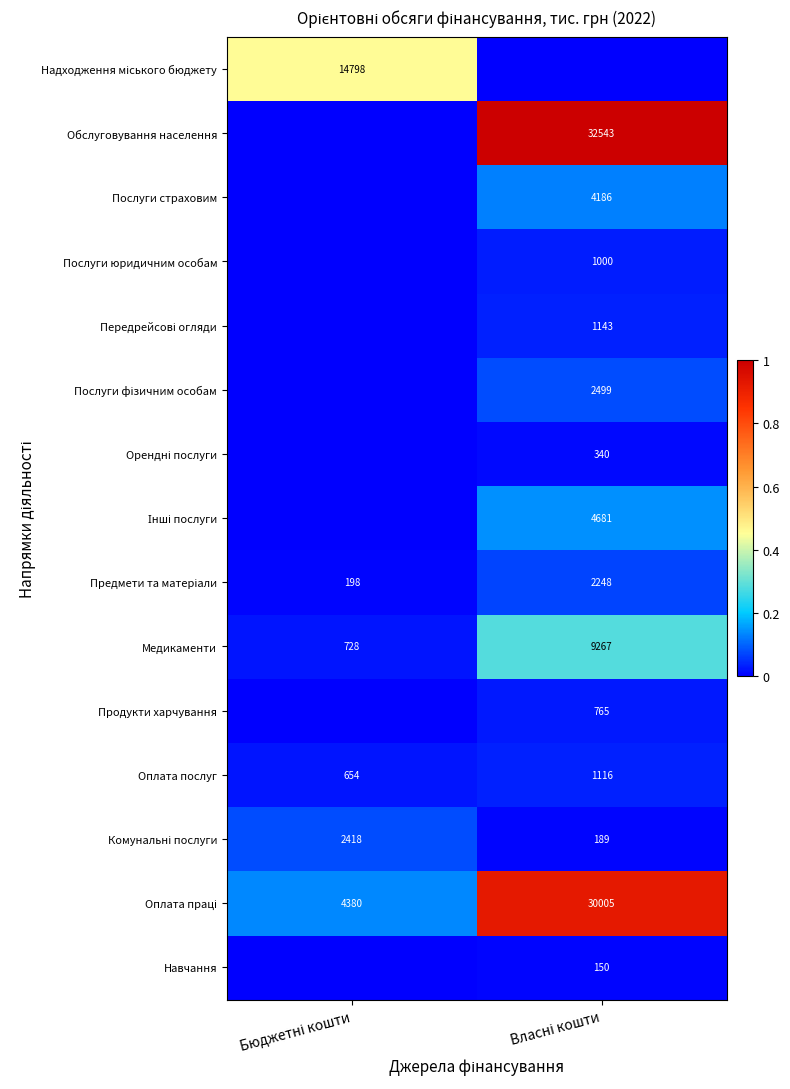

What is the average value of the Медикаменти series?

4998